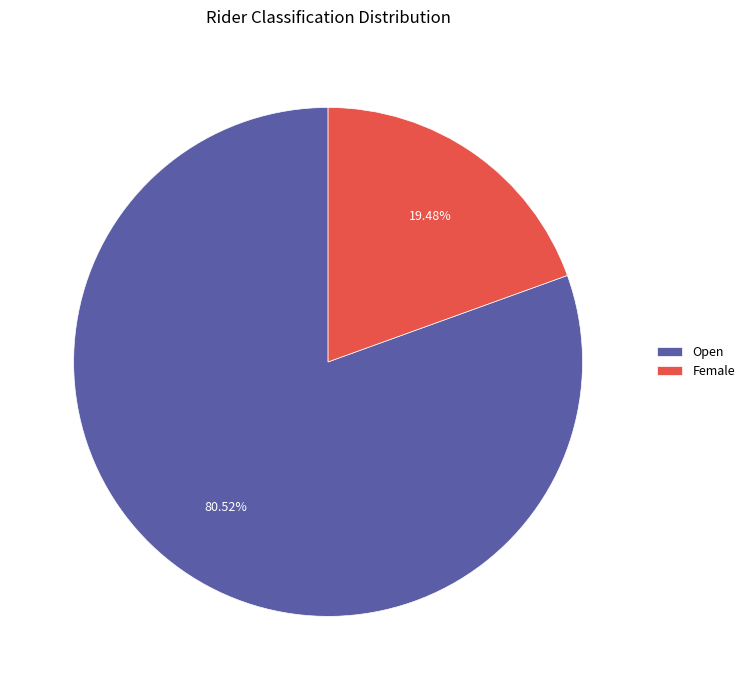

Which slice is the largest?

Open